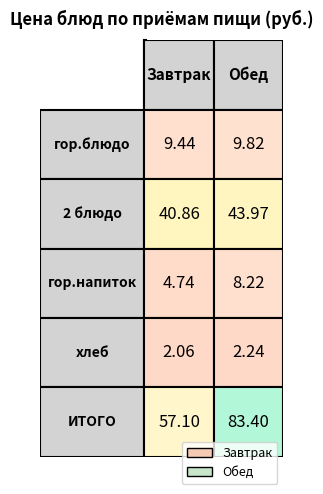

At how many categories does at least one series exceed 78?

1